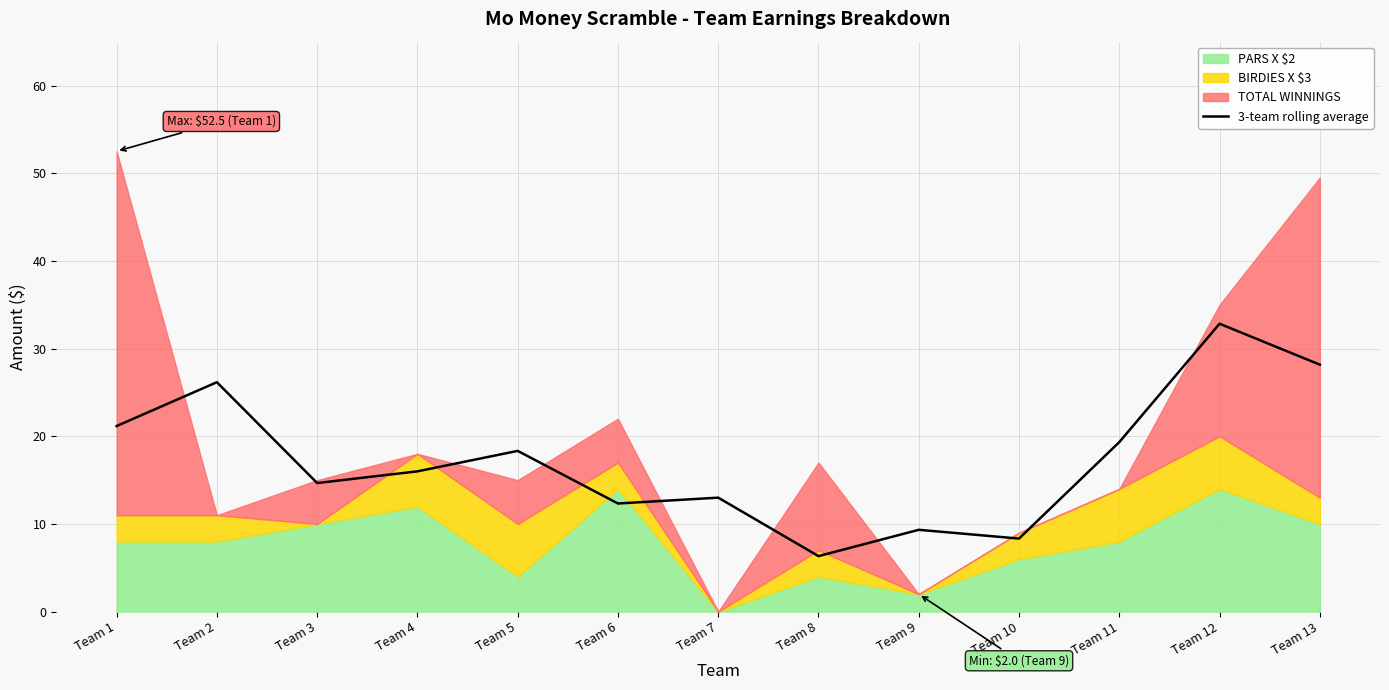

What is the value of the 7th point from the left?

13.0